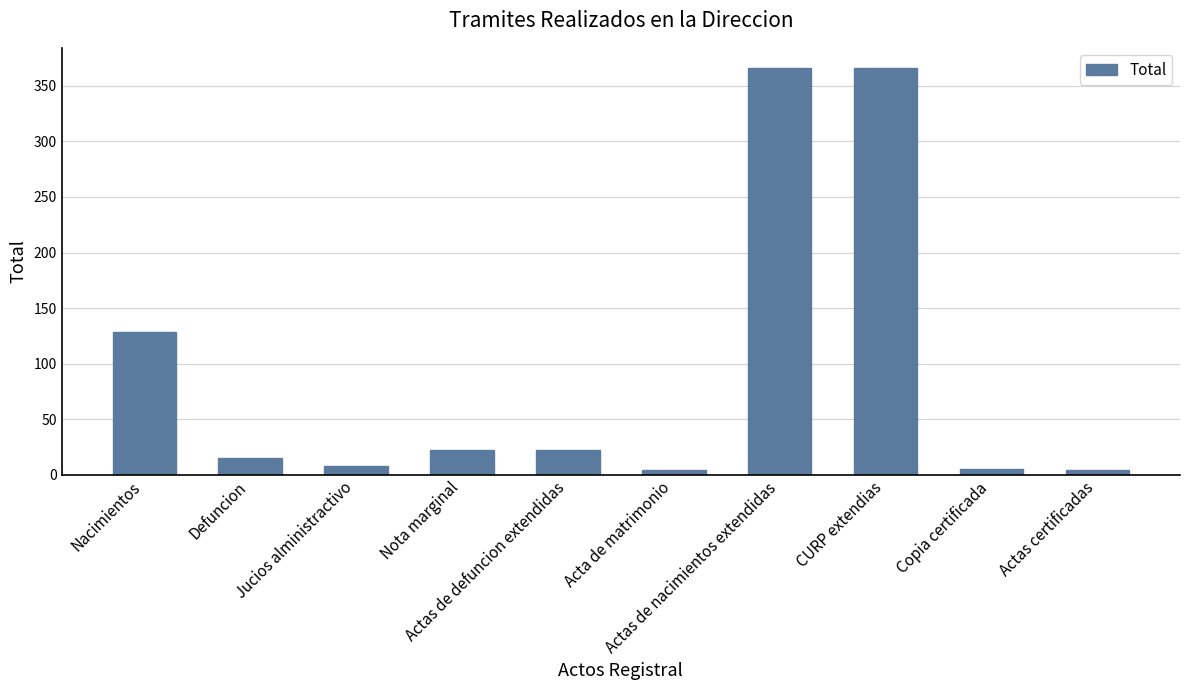

What position from the left is Nota marginal?

4